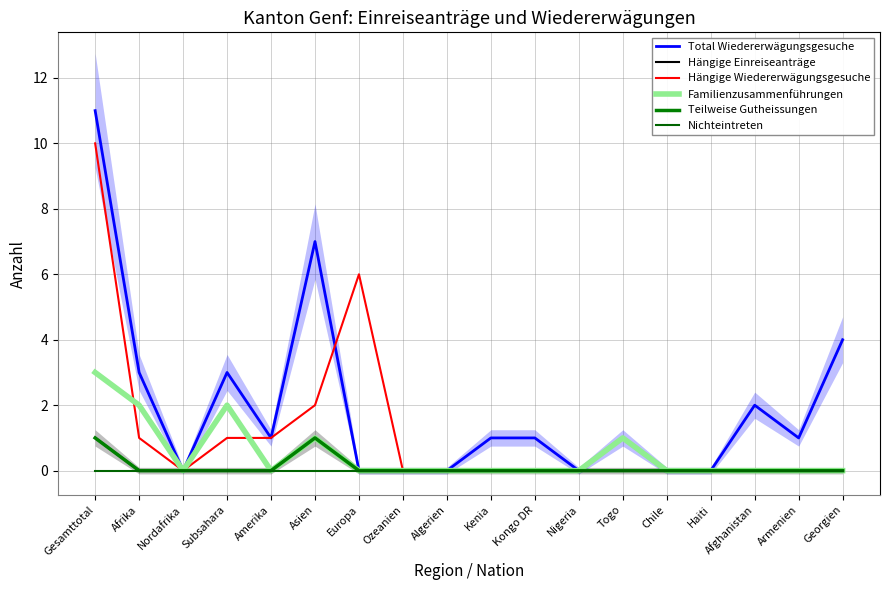

What is the label of the 4th point from the right?

Haiti